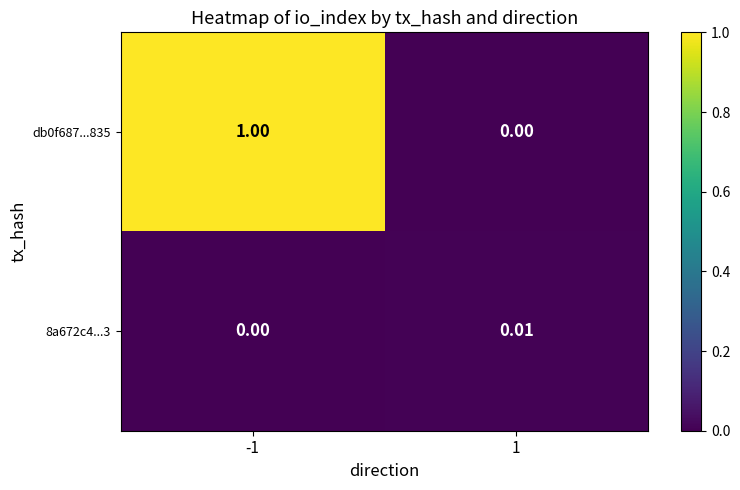

At how many categories does at least one series exceed 0?

2